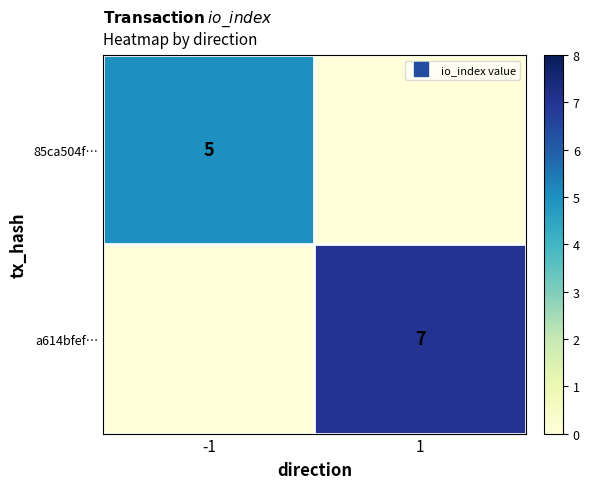

Rank the series at 1 from highest to lowest value.

a614bfef…, 85ca504f…